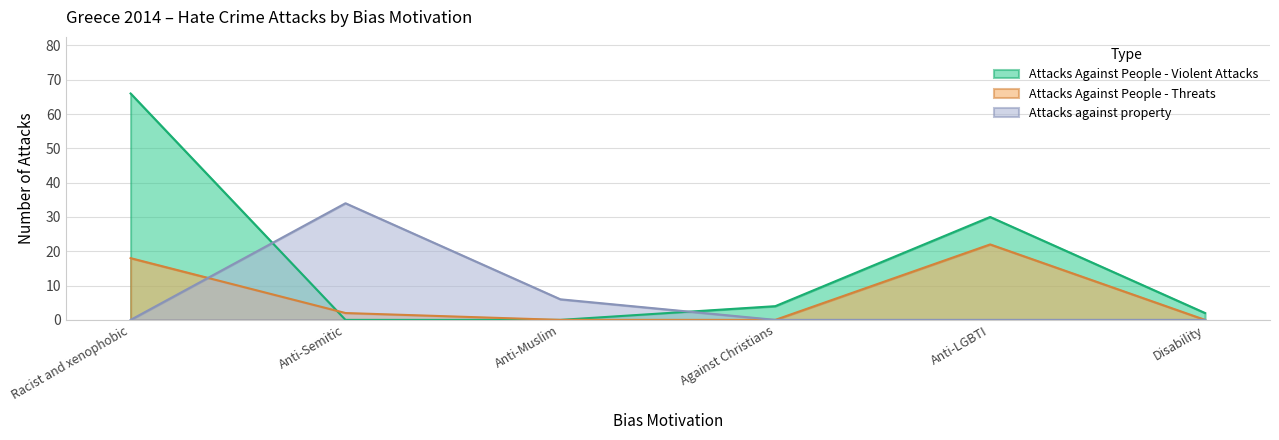

Which series has the largest total across all categories?

Attacks Against People - Violent Attacks